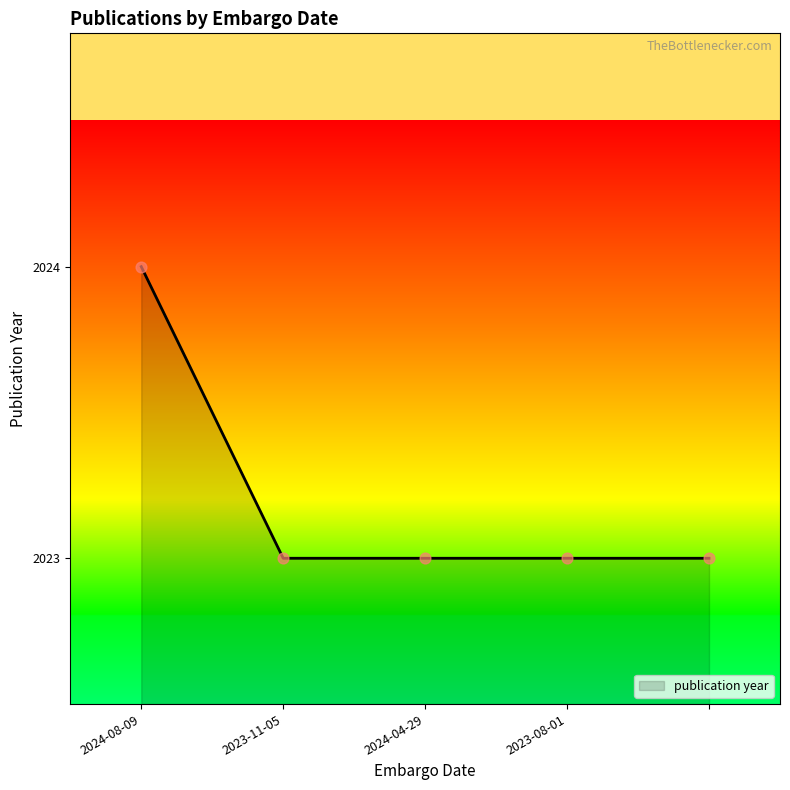

What is the average value?

2023